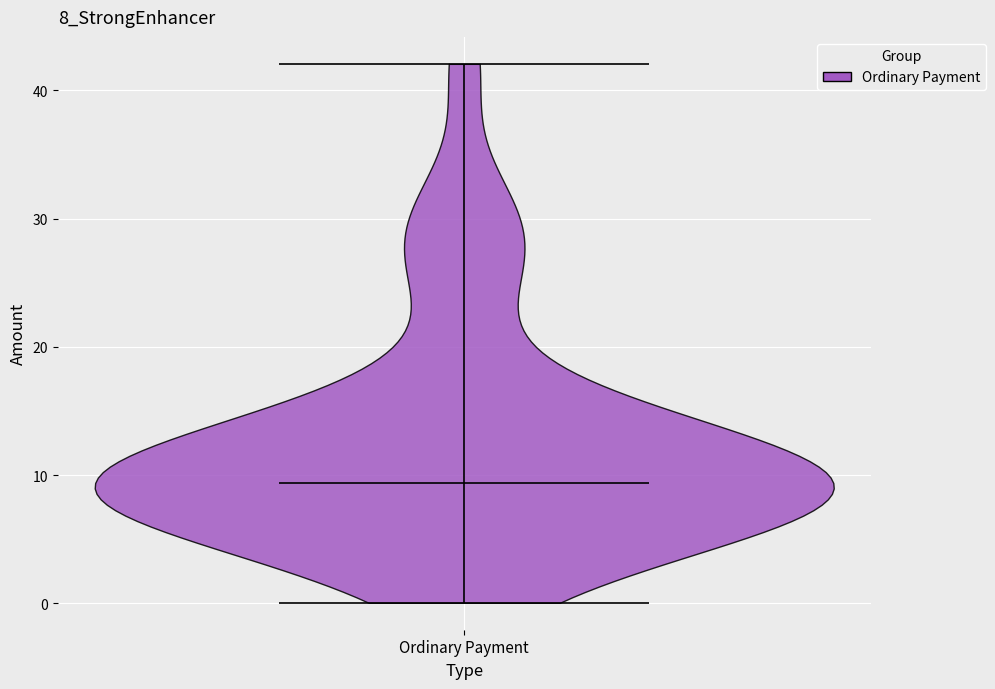

Read this violin plot against the y-axis: where its median line is, and the lowest and highest points the violin reaches. The values are not printed on the chart, so give them approximately, as read against the axis.

median line 9, lowest point 0, highest point 42